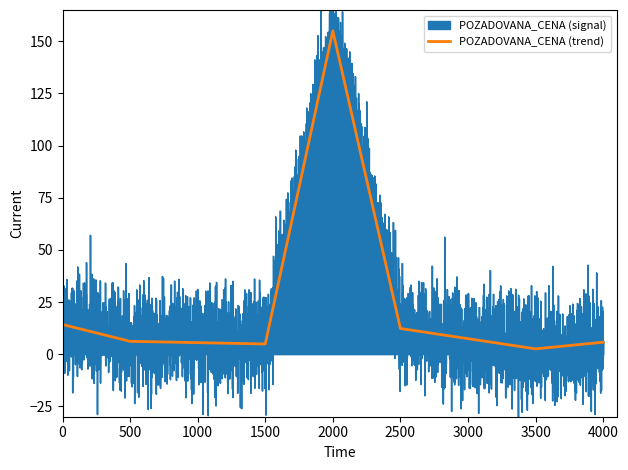

What is the difference between the values at 500 and 2000?

148.9